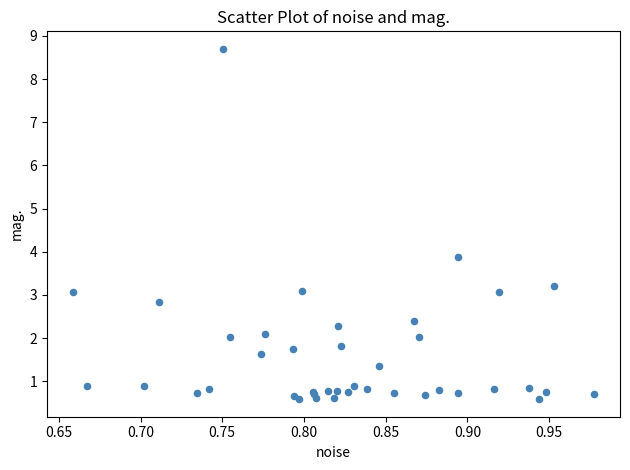

What Y value in the scatter plot is closest to 4?

3.9